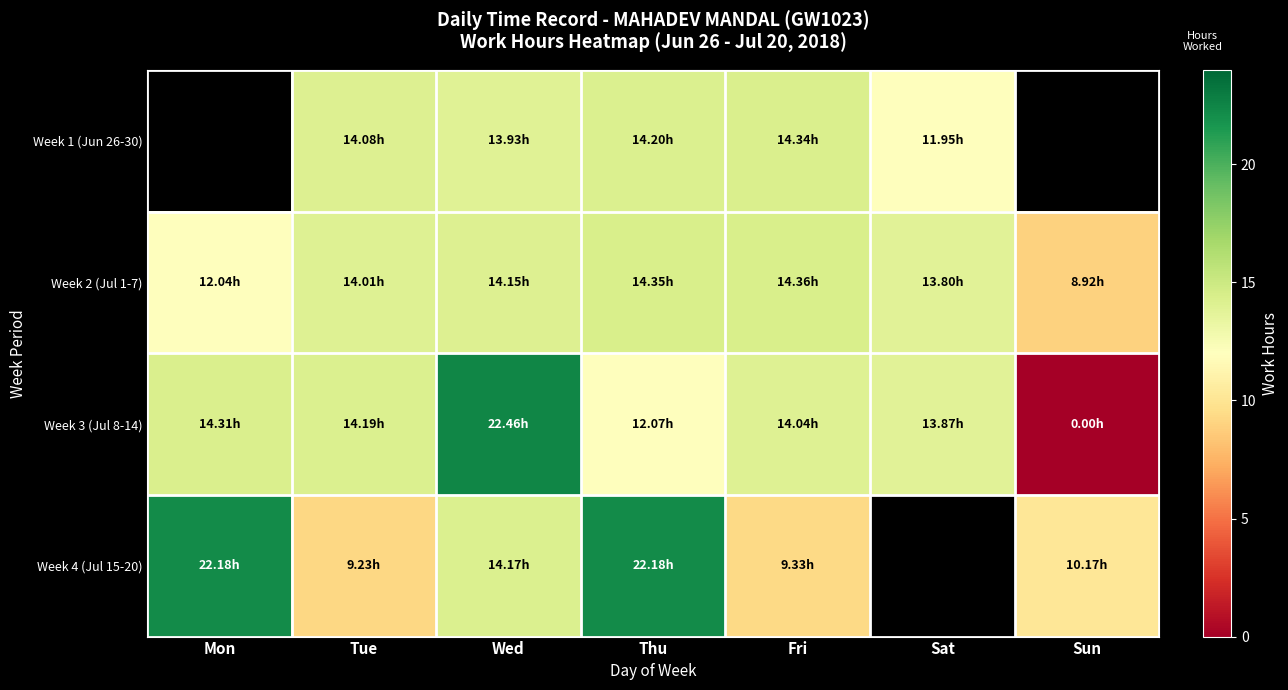

Is it true that Week 2 (Jul 1-7) equals 14.4 at Fri?

True